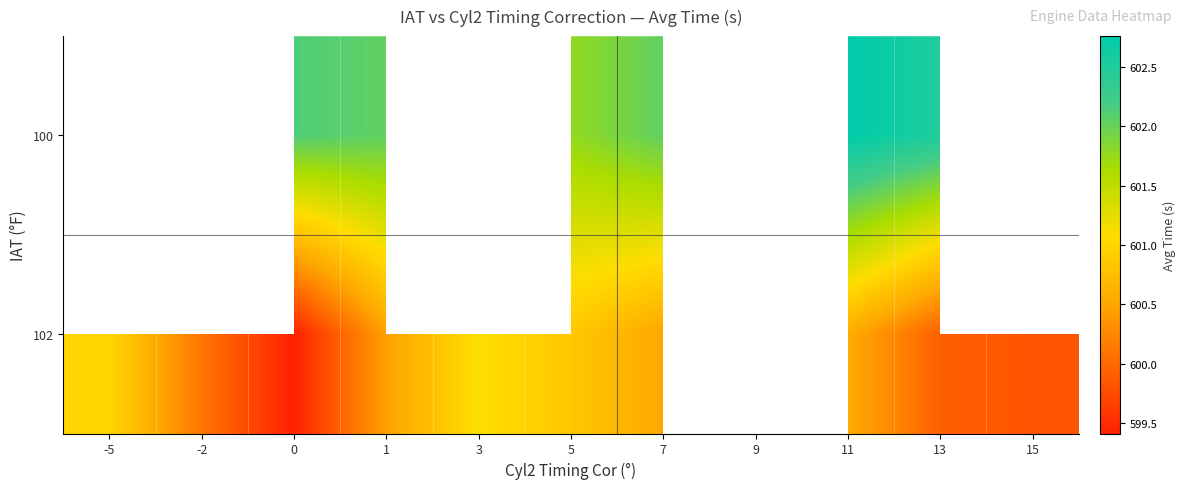

Is the value of 100 at 15 greater than the value of 102 at -5?

No